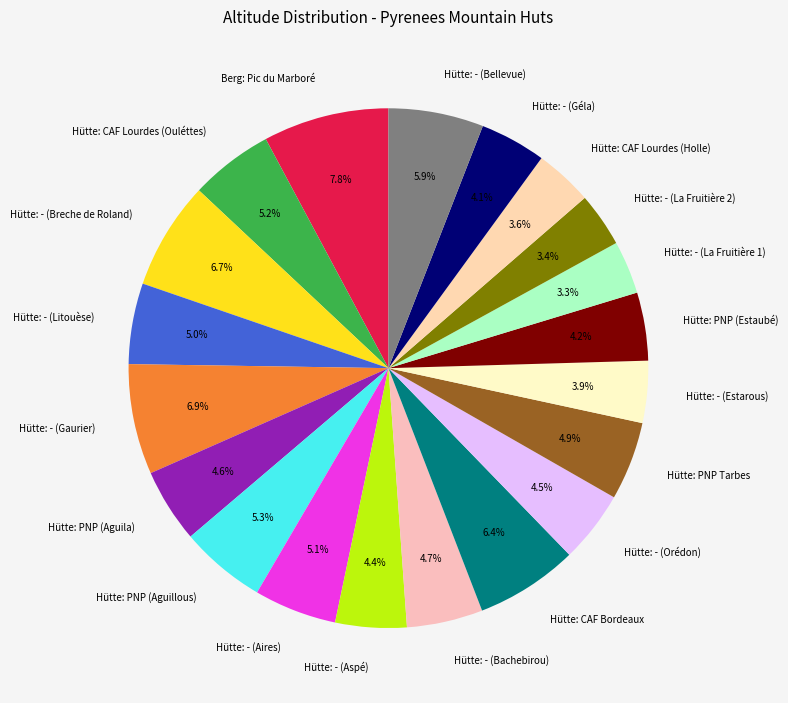

What percentage is the Hütte: CAF Lourdes (Ouléttes) slice, to the nearest percent?

5%